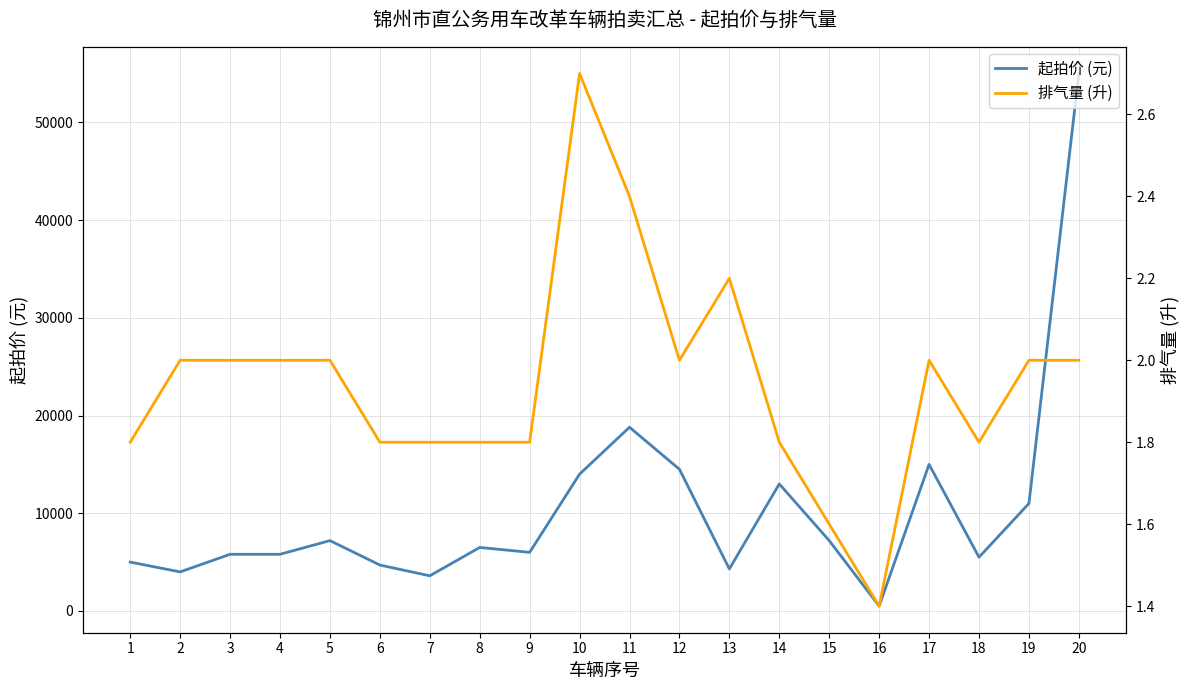

What is the sum of all 排气量 (升) values?

38.9